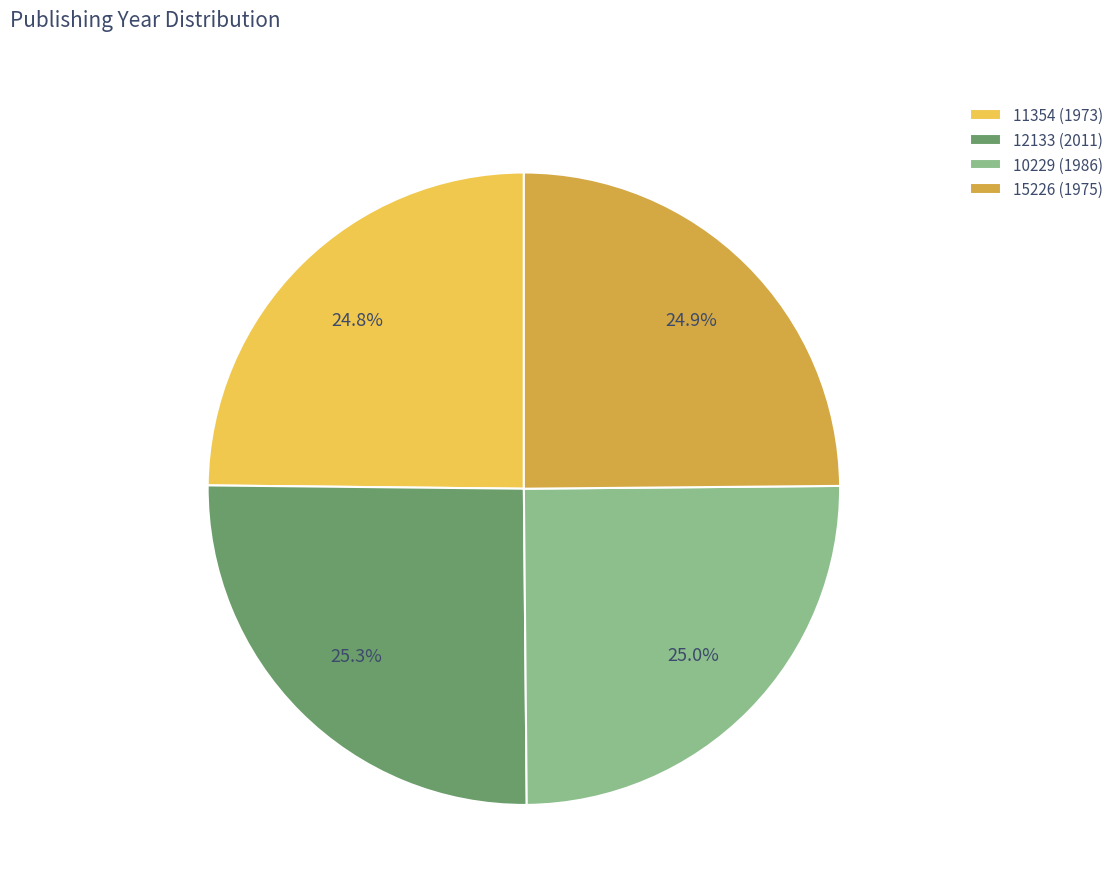

Approximately how many times larger is the value at 11354 (1973) compared to 10229 (1986)?

1.0